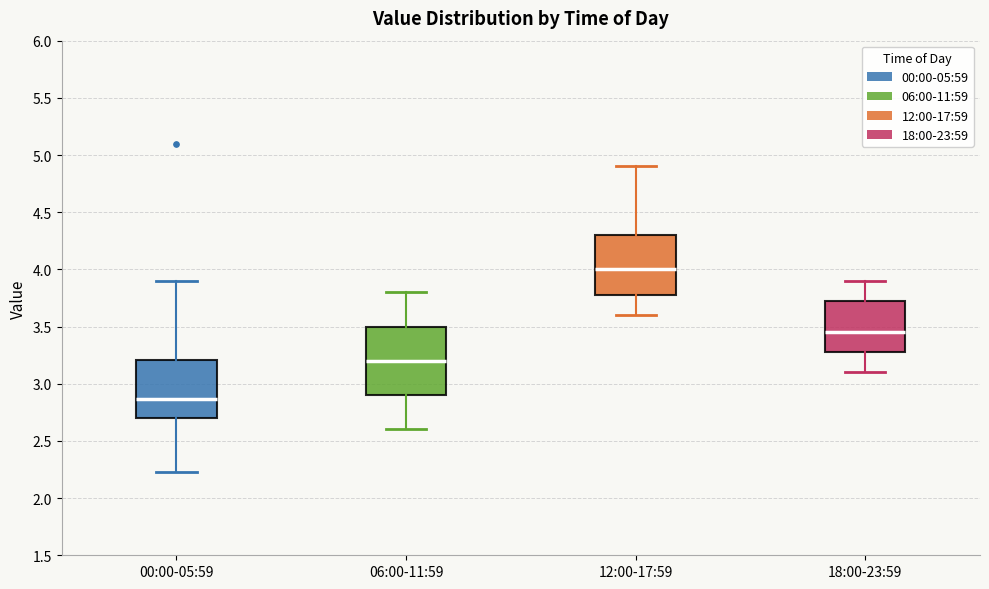

Comparing the boxes themselves (not the whiskers), which one is the tallest?

06:00-11:59